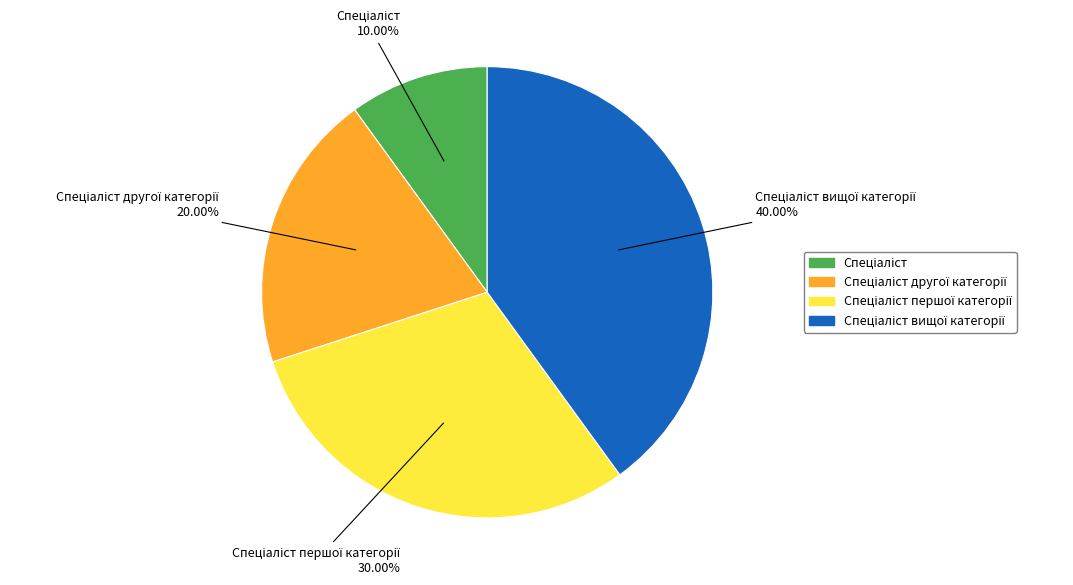

Does any single category account for the majority?

No